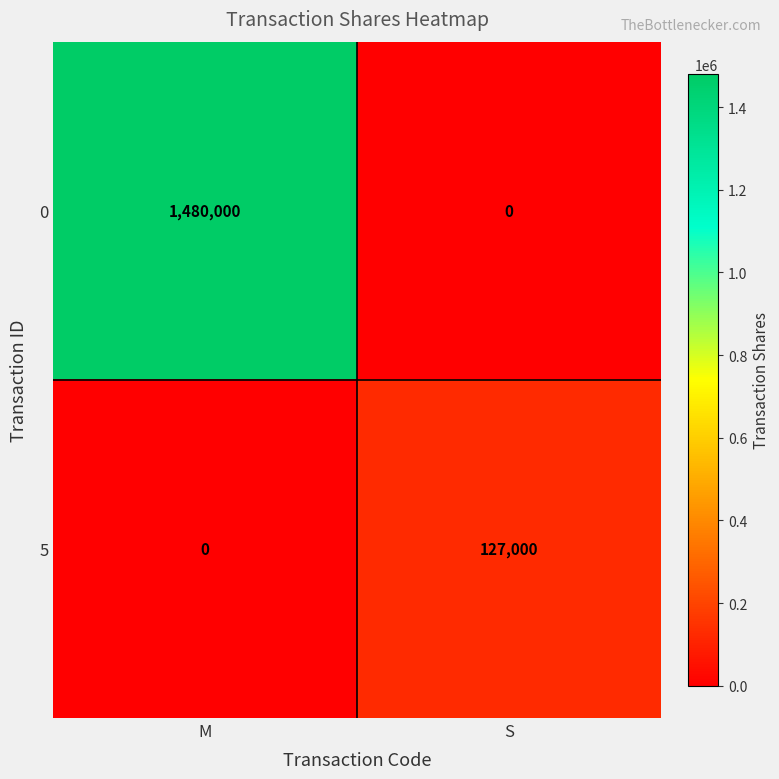

Reading left to right, what are all the values shown in this chart?

0: 1480000	0
5: 0	127000